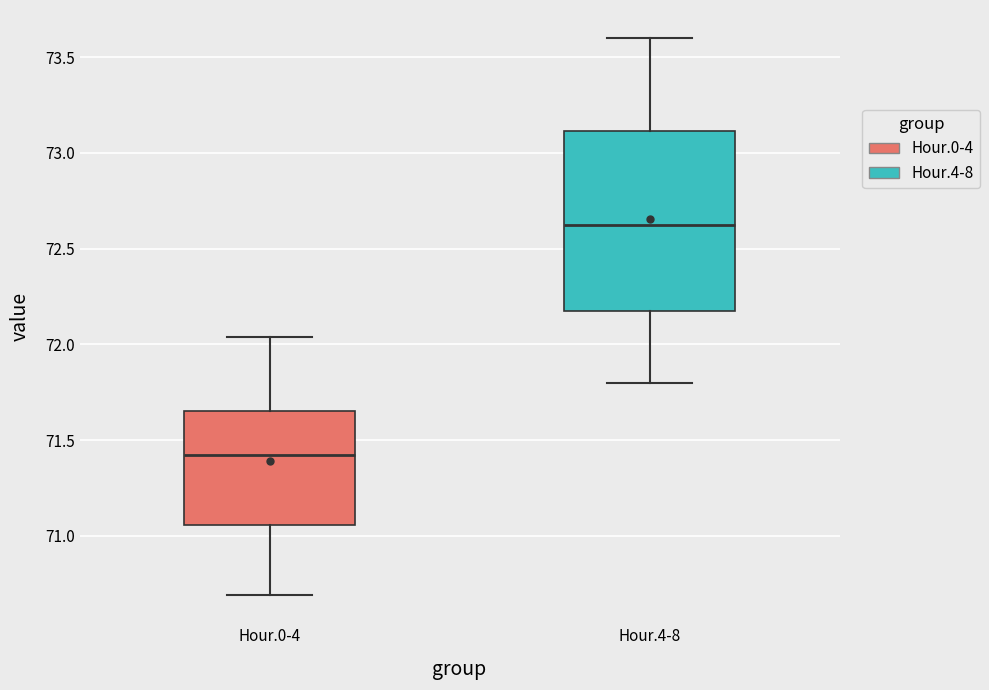

Where does the median line of the box for Hour.4-8 sit on the y-axis? The values are not printed on the chart, so give them approximately, as read against the axis.

72.65